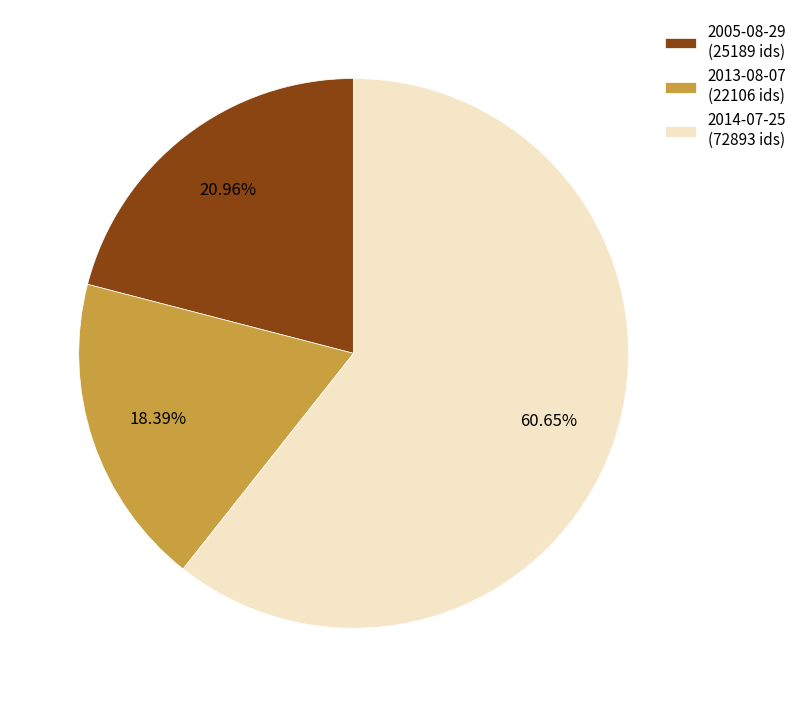

How many slices are in this pie chart?

3